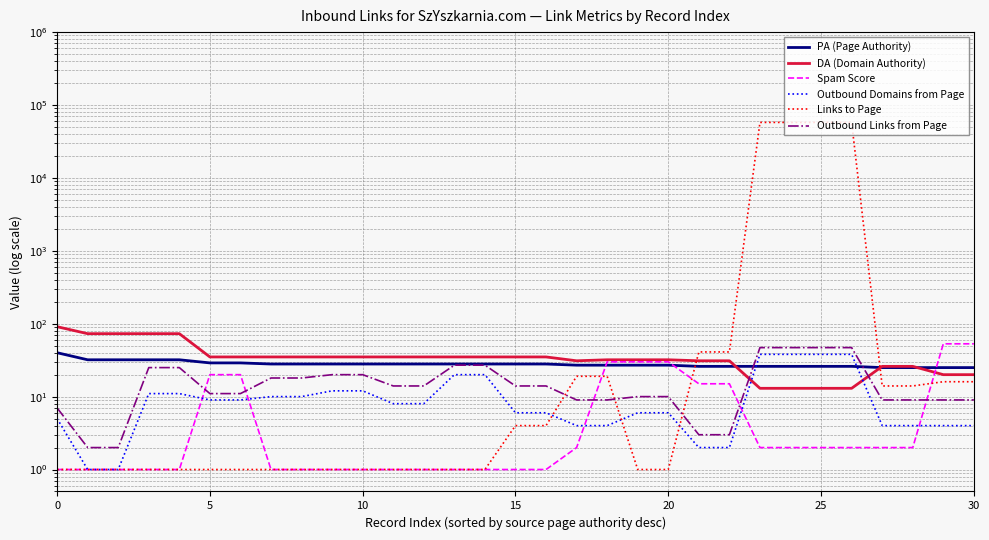

What is the difference between the Outbound Domains from Page values at 10 and 11?

4